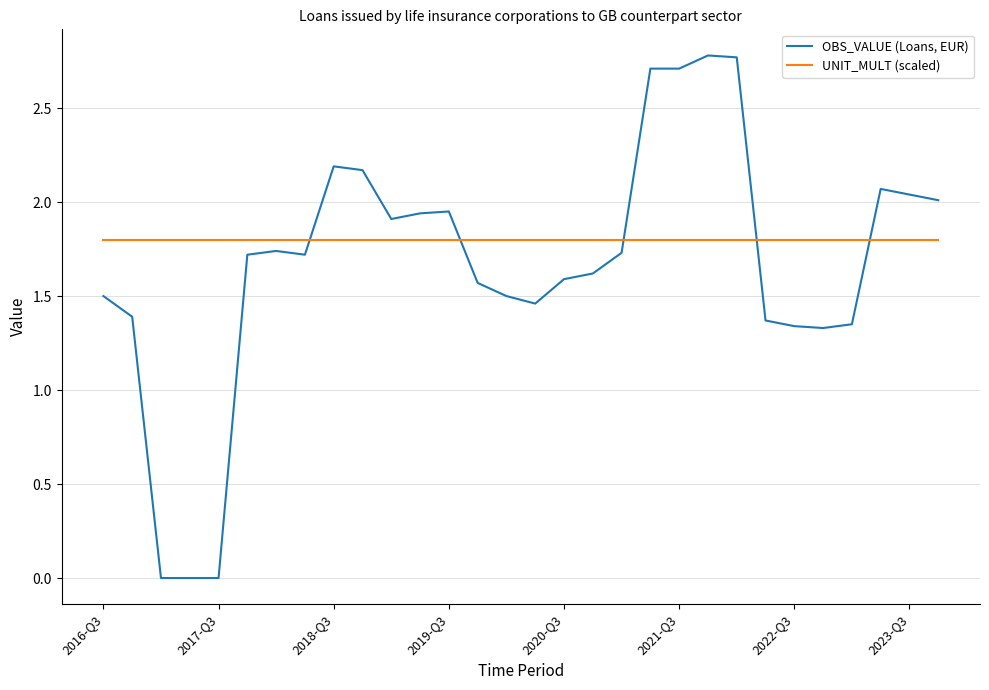

What is the minimum value for UNIT_MULT (scaled)?

1.8